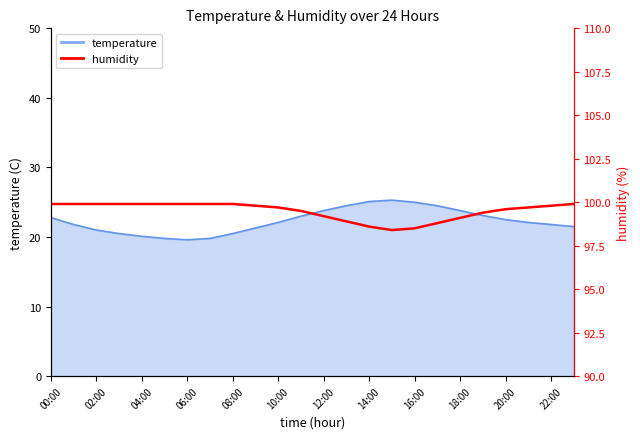

How many points are lower than both their immediate neighbors (excluding endpoints)?

1